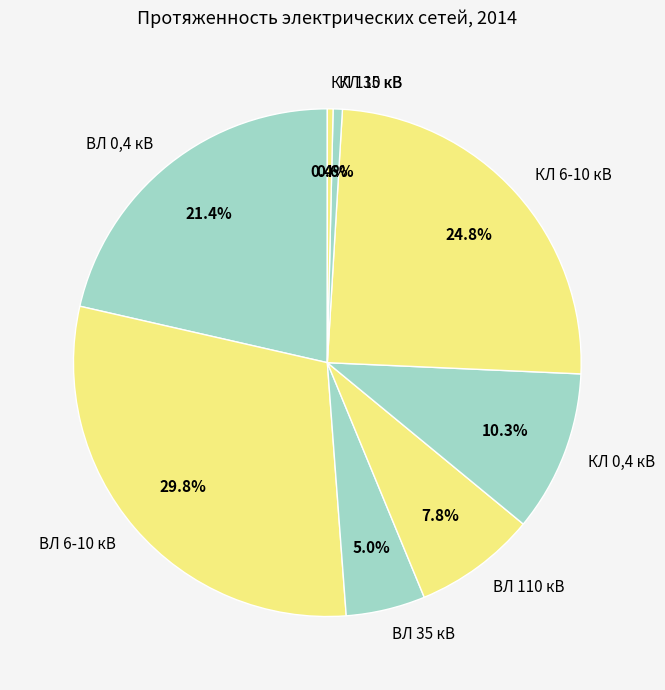

What is the total percentage of ВЛ 110 кВ and КЛ 6-10 кВ?

32.6%